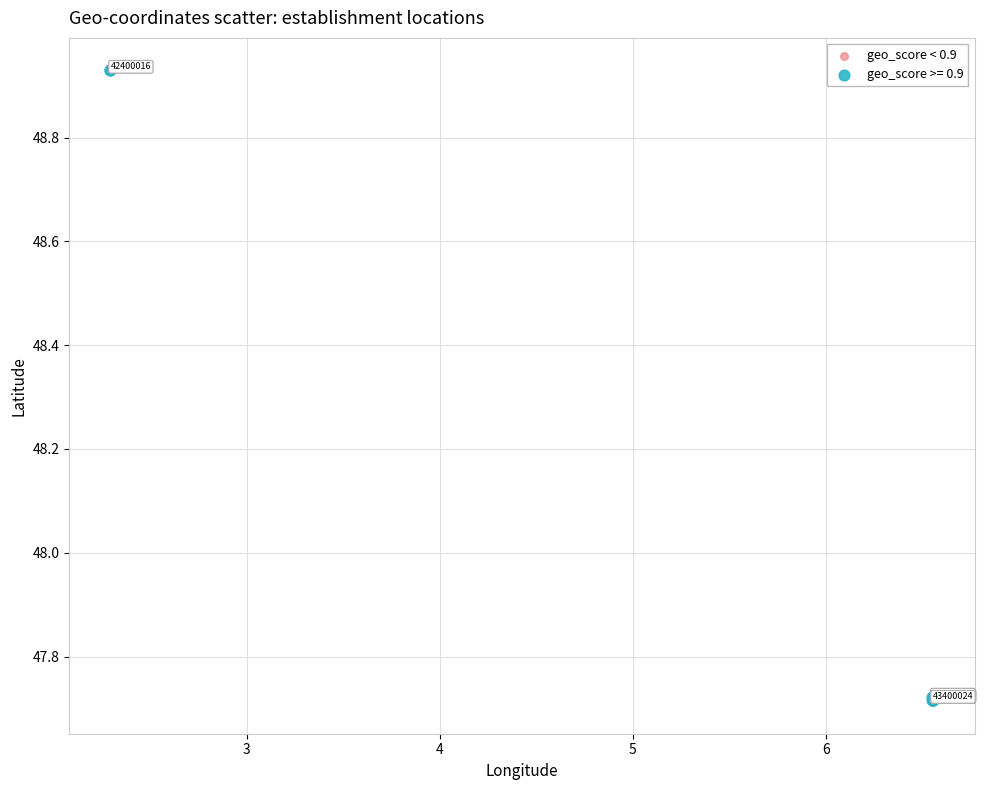

Which series reaches the maximum Y coordinate?

geo_score >= 0.9